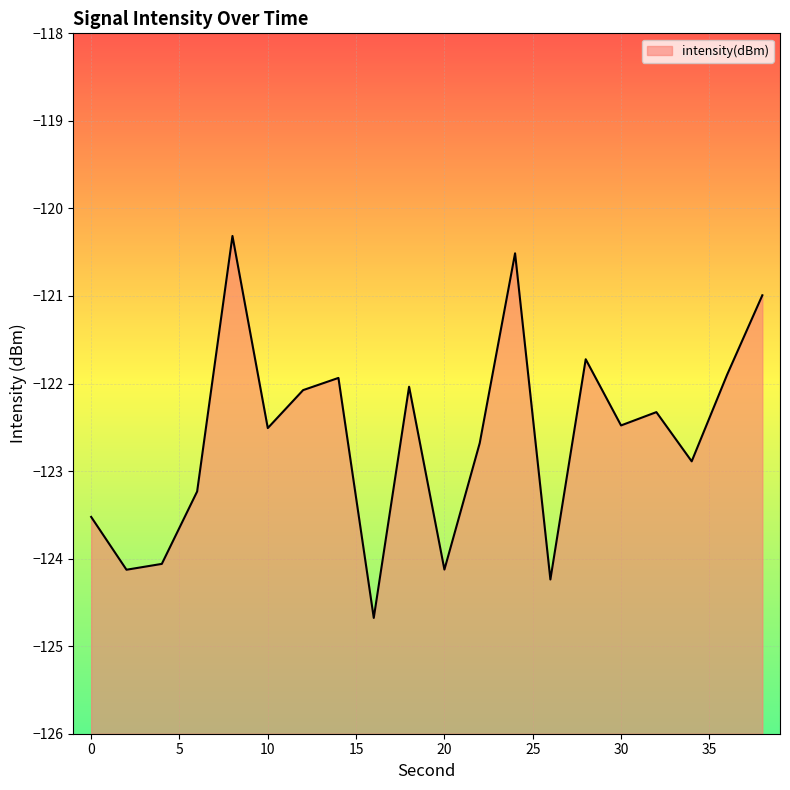

True or false: the data shows -121.9 at 14.

True